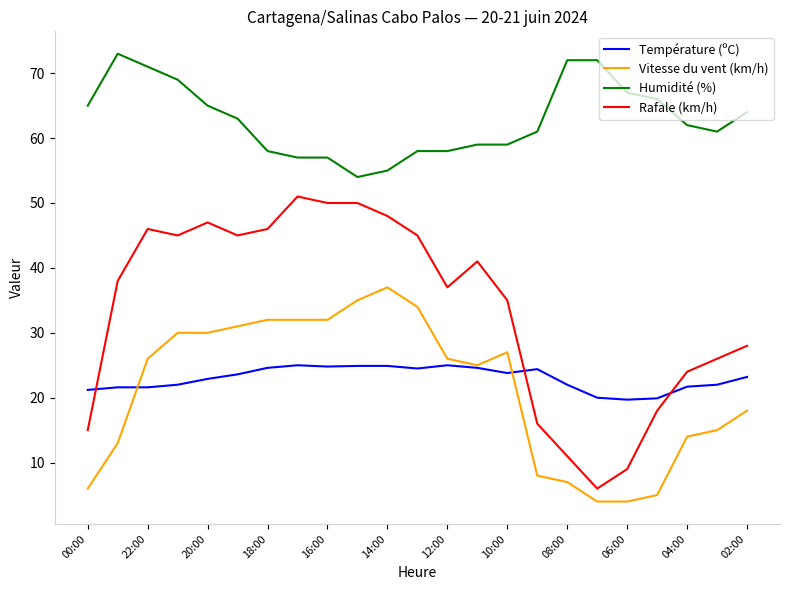

True or false: Humidité (%) and Rafale (km/h) cross at least once.

False